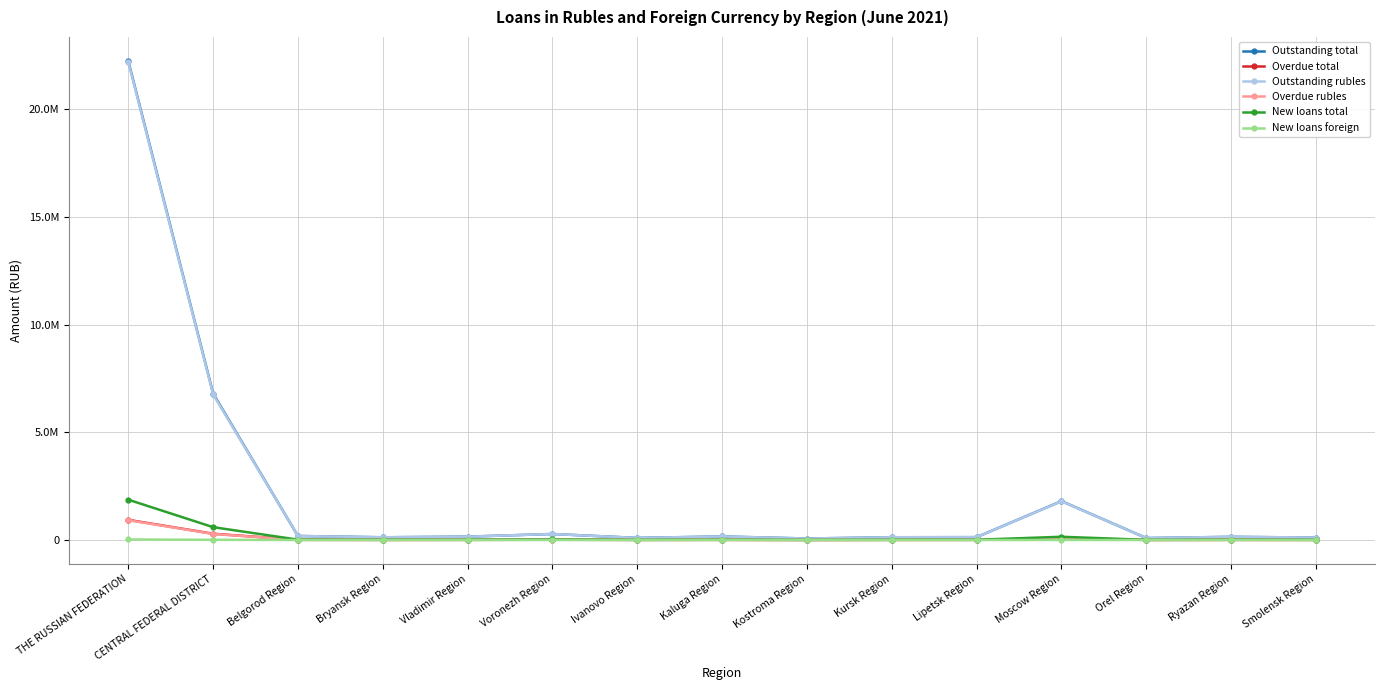

Reading left to right, what are all the values shown in this chart?

Outstanding total: THE RUSSIAN FEDERATION=22246726	CENTRAL FEDERAL DISTRICT=6801054	Belgorod Region=186252	Bryansk Region=125527	Vladimir Region=155556	Voronezh Region=278791	Ivanovo Region=96435	Kaluga Region=164244	Kostroma Region=68263	Kursk Region=127277	Lipetsk Region=131782	Moscow Region=1804635	Orel Region=89599	Ryazan Region=146618	Smolensk Region=112551
Overdue total: THE RUSSIAN FEDERATION=935535	CENTRAL FEDERAL DISTRICT=290341	Belgorod Region=8444	Bryansk Region=5362	Vladimir Region=7006	Voronezh Region=12878	Ivanovo Region=5101	Kaluga Region=6590	Kostroma Region=2617	Kursk Region=5782	Lipetsk Region=6759	Moscow Region=78255	Orel Region=3831	Ryazan Region=6186	Smolensk Region=5110
Outstanding rubles: THE RUSSIAN FEDERATION=22194878	CENTRAL FEDERAL DISTRICT=6761489	Belgorod Region=186193	Bryansk Region=125485	Vladimir Region=155442	Voronezh Region=278716	Ivanovo Region=95962	Kaluga Region=164135	Kostroma Region=68255	Kursk Region=127243	Lipetsk Region=131760	Moscow Region=1796219	Orel Region=89581	Ryazan Region=146583	Smolensk Region=112455
Overdue rubles: THE RUSSIAN FEDERATION=919223	CENTRAL FEDERAL DISTRICT=278452	Belgorod Region=8418	Bryansk Region=5336	Vladimir Region=6946	Voronezh Region=12819	Ivanovo Region=5066	Kaluga Region=6516	Kostroma Region=2613	Kursk Region=5771	Lipetsk Region=6746	Moscow Region=75836	Orel Region=3820	Ryazan Region=6164	Smolensk Region=5042
New loans total: THE RUSSIAN FEDERATION=1871096	CENTRAL FEDERAL DISTRICT=595937	Belgorod Region=15856	Bryansk Region=10325	Vladimir Region=12837	Voronezh Region=23073	Ivanovo Region=8523	Kaluga Region=12600	Kostroma Region=5442	Kursk Region=10398	Lipetsk Region=11094	Moscow Region=149388	Orel Region=7239	Ryazan Region=11463	Smolensk Region=9106
New loans foreign: THE RUSSIAN FEDERATION=24787	CENTRAL FEDERAL DISTRICT=7868	Belgorod Region=72	Bryansk Region=52	Vladimir Region=281	Voronezh Region=93	Ivanovo Region=43	Kaluga Region=44	Kostroma Region=20	Kursk Region=166	Lipetsk Region=32	Moscow Region=1879	Orel Region=19	Ryazan Region=64	Smolensk Region=68